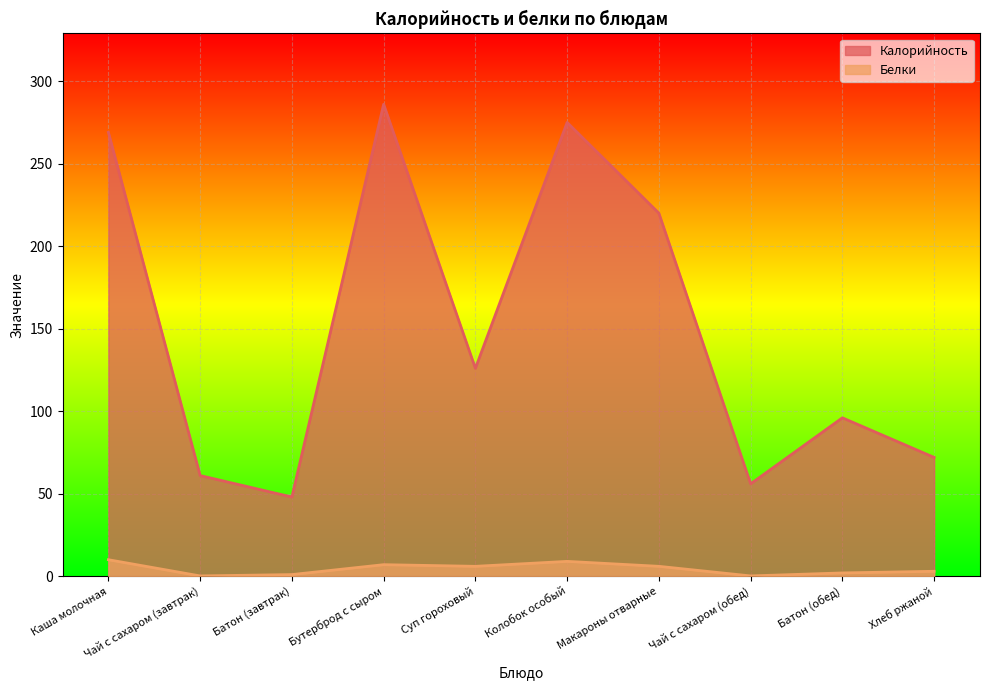

Reading left to right, list all the values displayed in this chart.

Калорийность: 269.0	61.0	48.0	286.0	126.0	275.0	220.0	56.0	96.0	72.0
Белки: 10.0	0.2	1.0	7.0	6.0	9.0	6.0	0.2	2.0	3.0